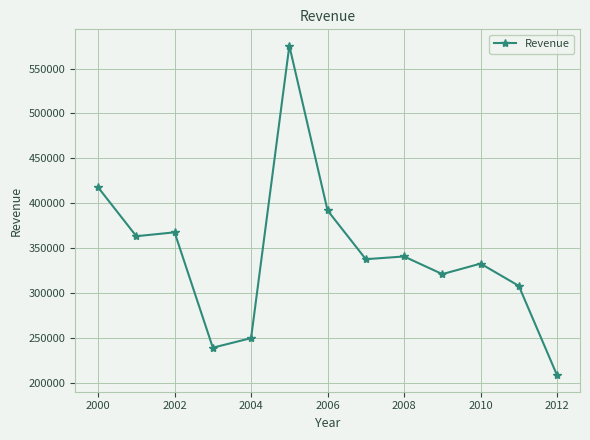

What is the maximum value shown in the chart?

575294